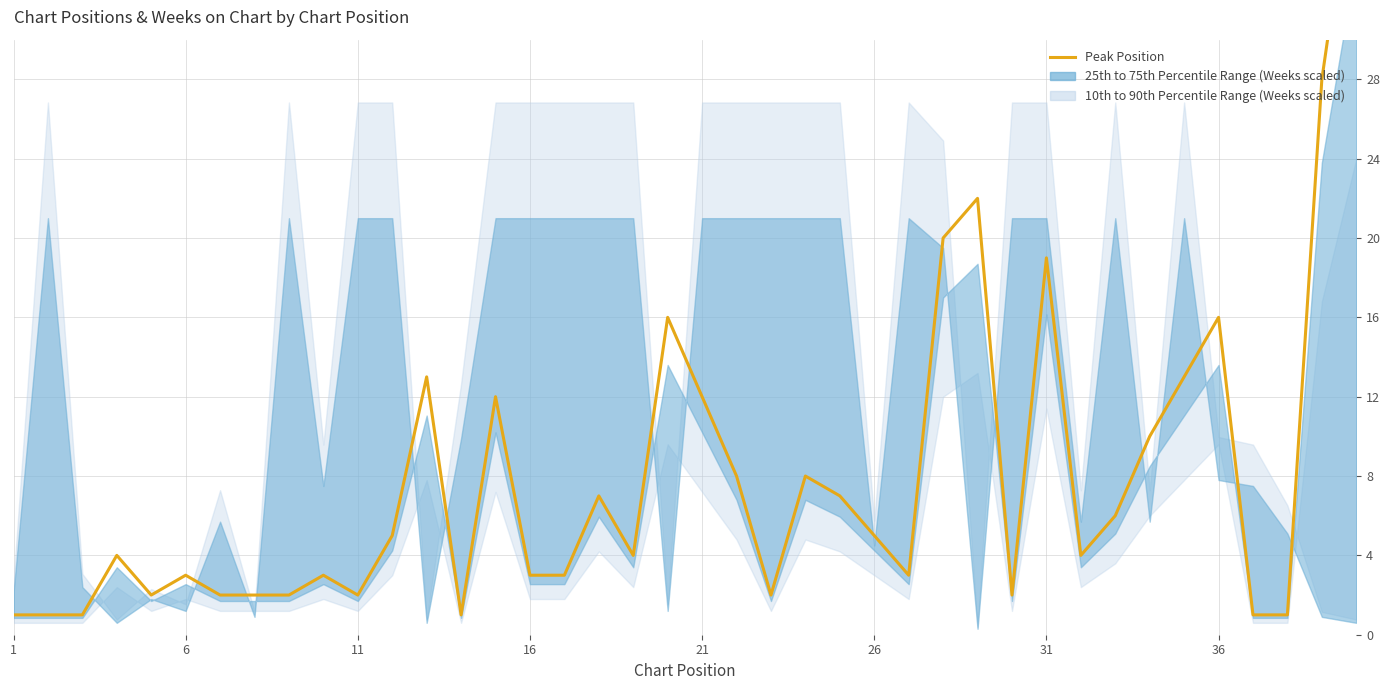

How many data points does each series have?

40